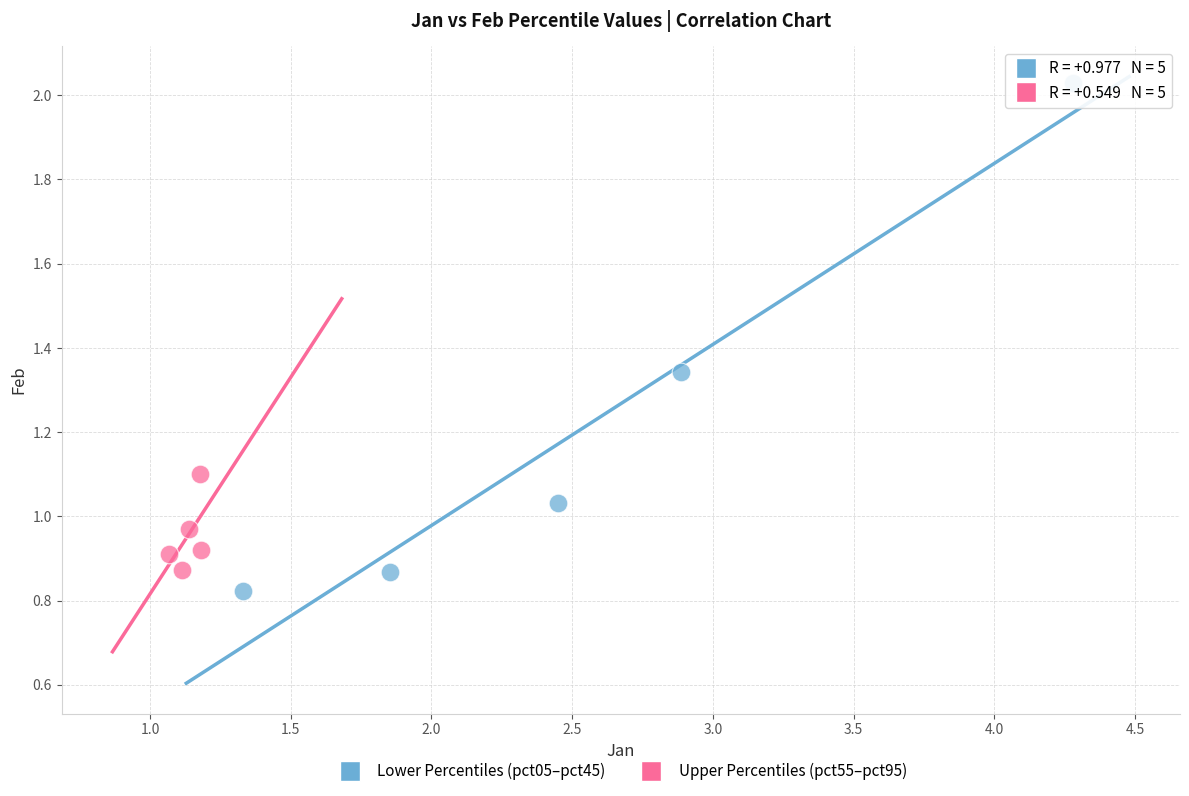

Which series has the largest Y range (max minus min)?

Lower Percentiles (pct05–pct45)